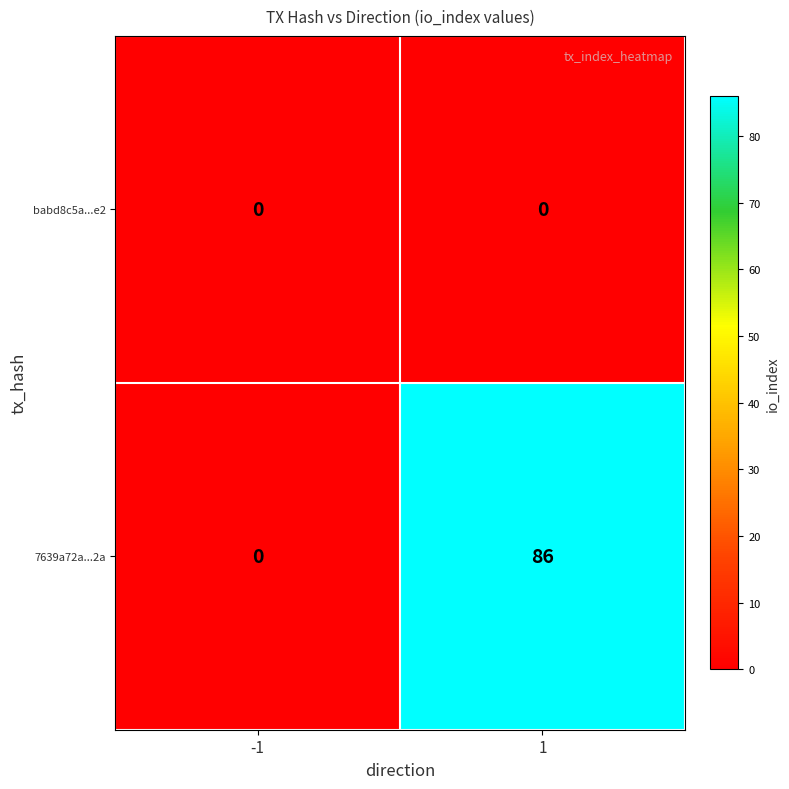

Reading left to right, transcribe all the data shown in this chart.

babd8c5a...e2: -1=0	1=0
7639a72a...2a: -1=0	1=86